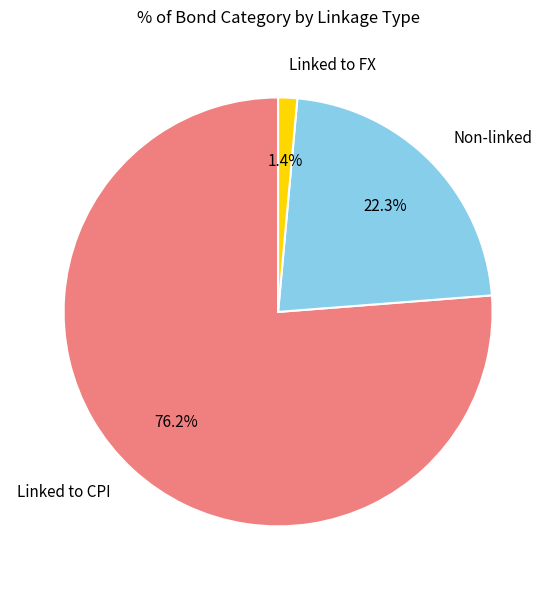

Rank the categories by value from highest to lowest.

Linked to CPI, Non-linked, Linked to FX